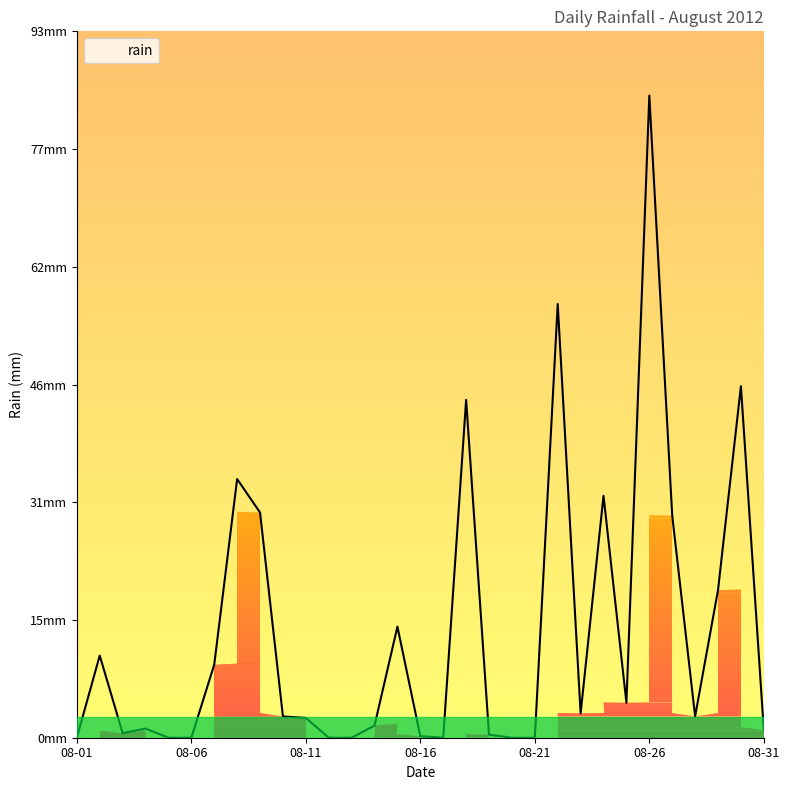

Where is the first local maximum?

2012-08-02